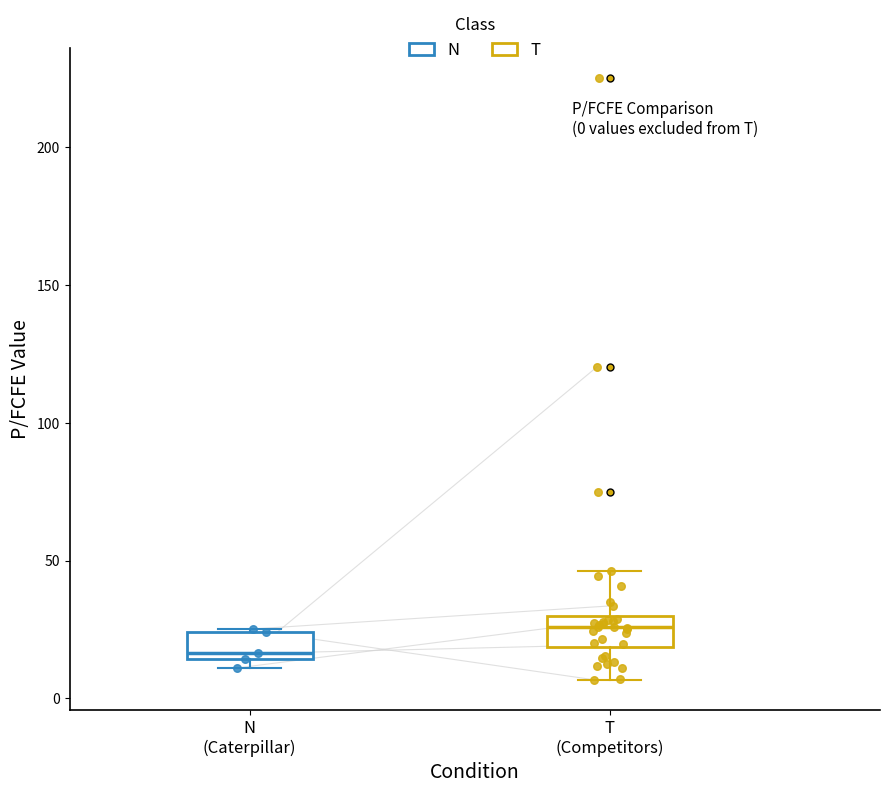

Which box's median line is the lowest?

N (Caterpillar)